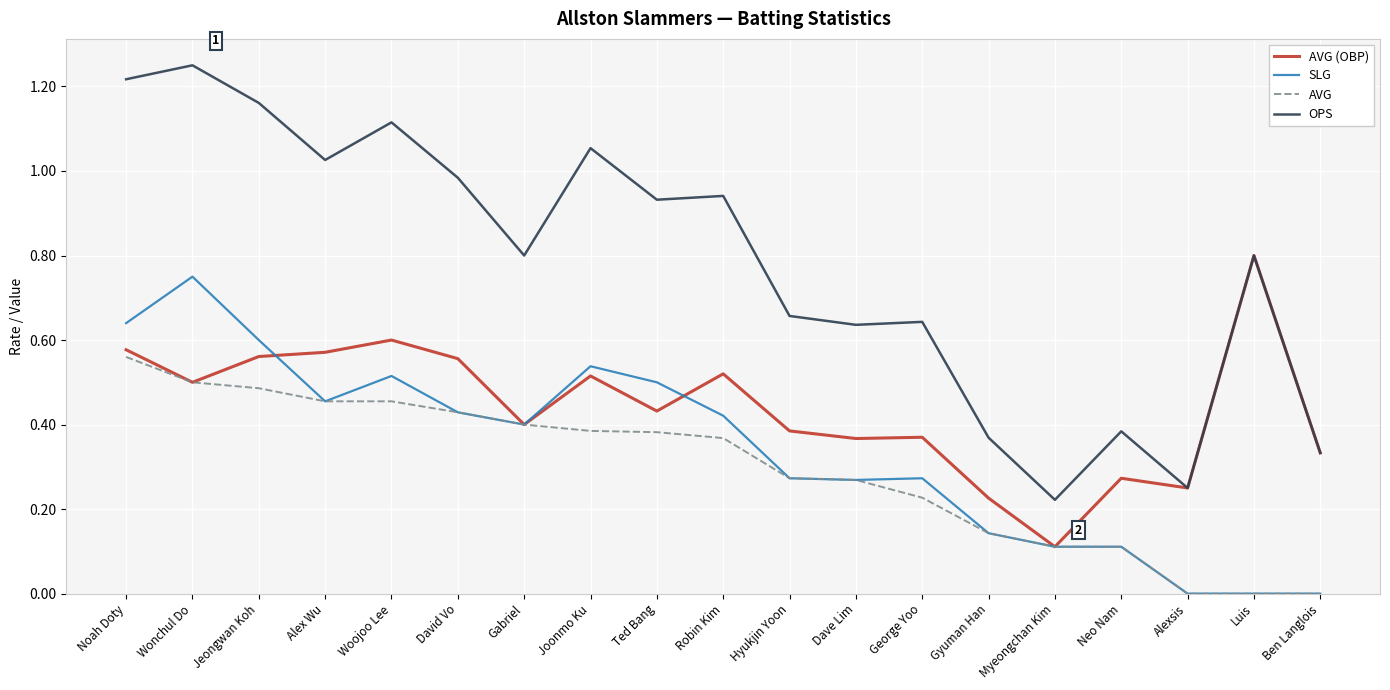

How many SLG values are between 0 and 1?

19